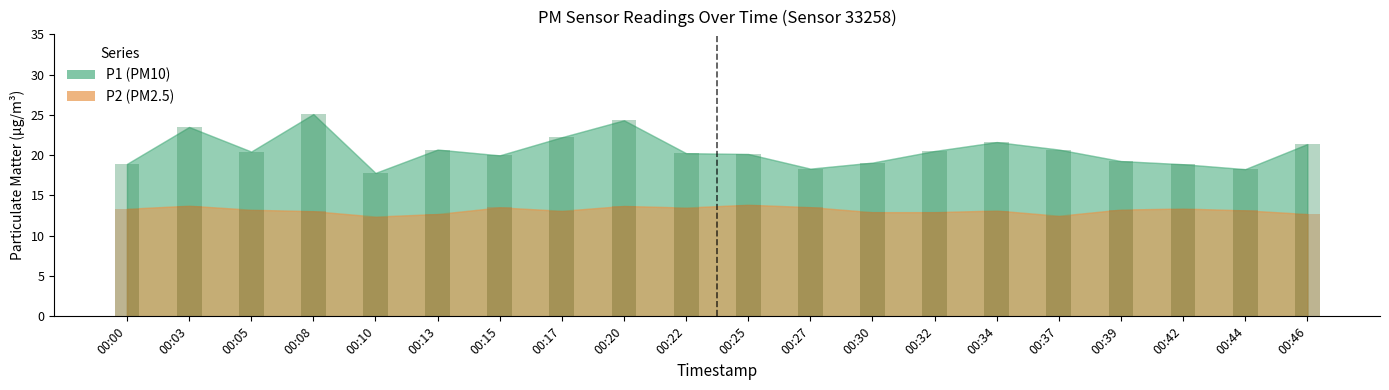

Between 00:15 and 00:13, which is larger?

00:13